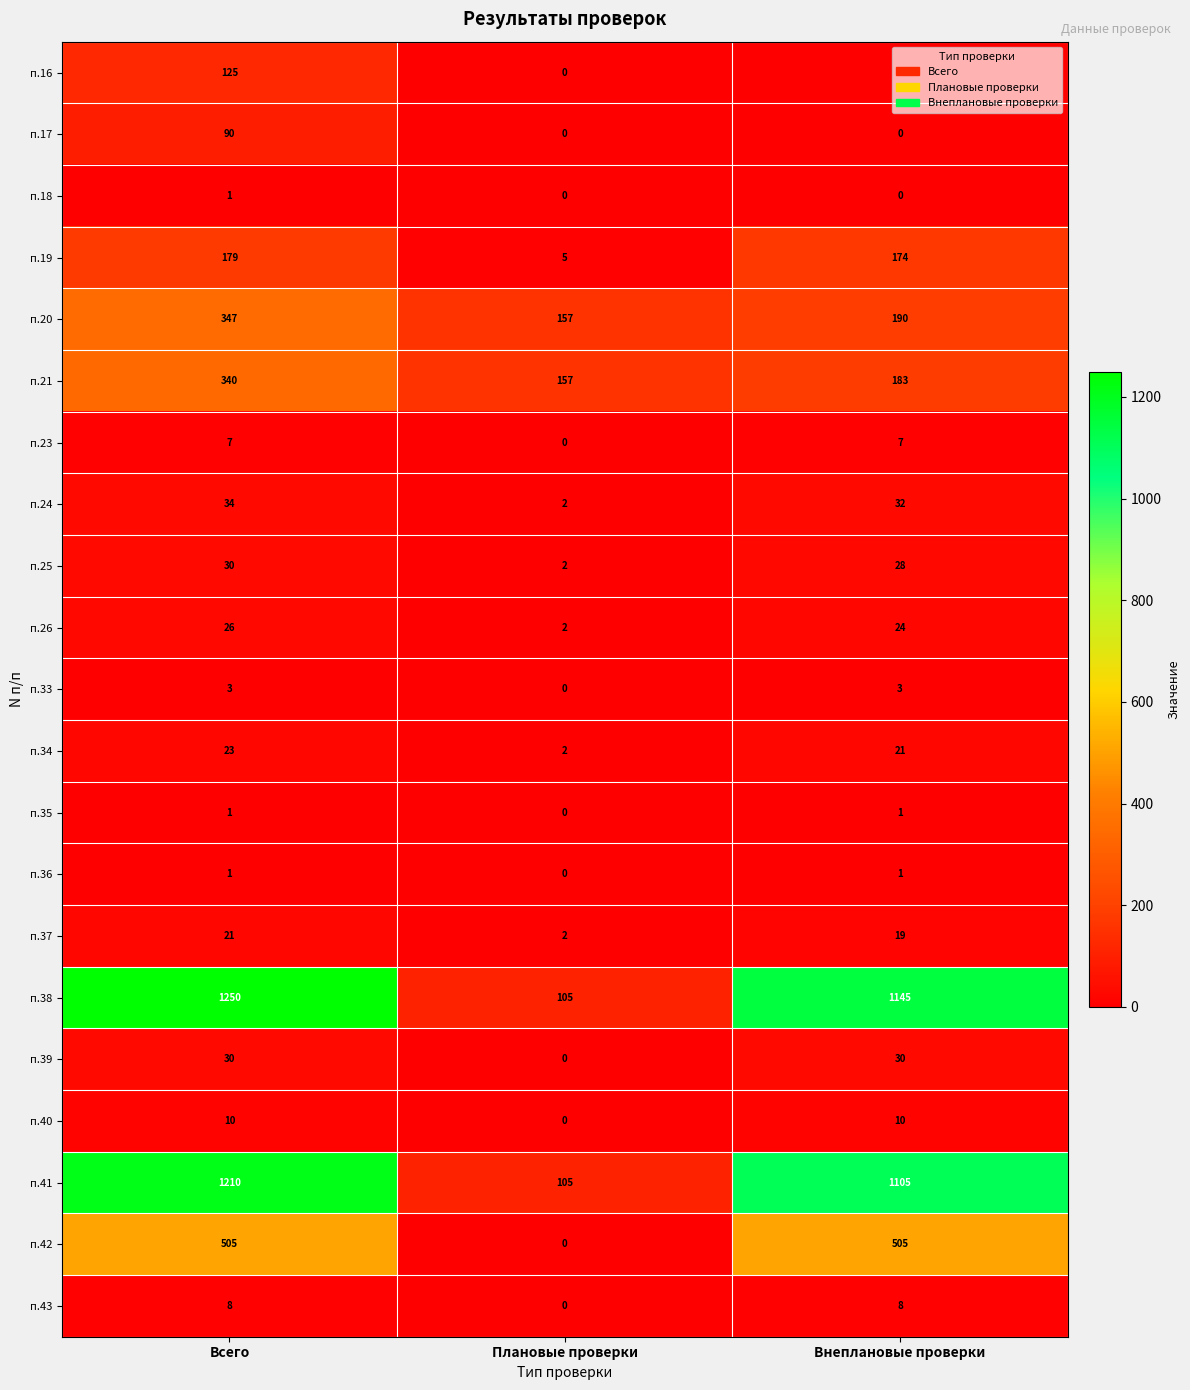

What is the spread (max minus min) of values at Внеплановые проверки?

1145